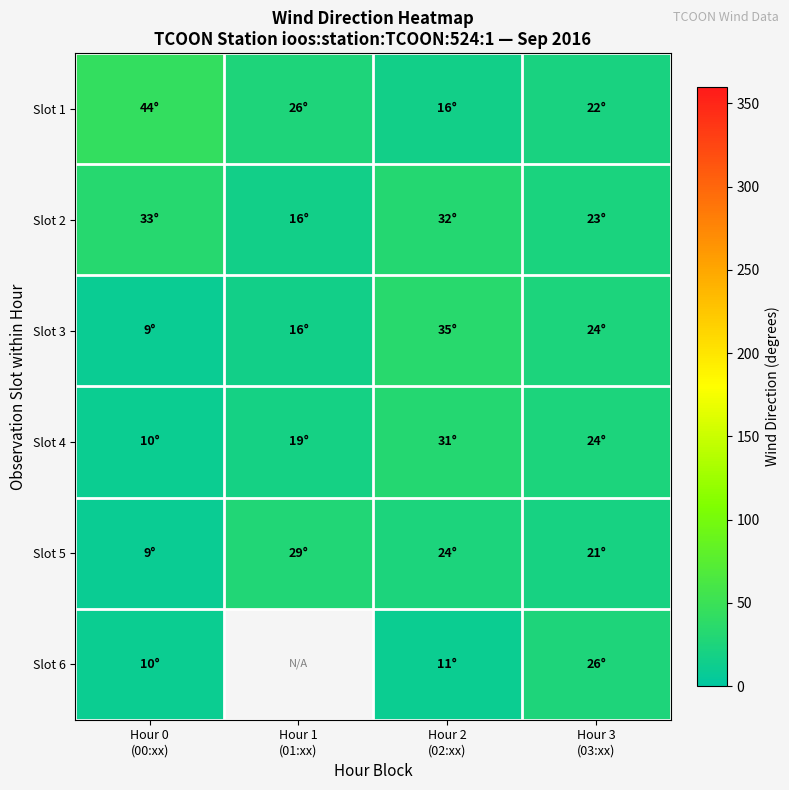

Which label corresponds to the smallest value in the chart?

Hour 0
(00:xx)